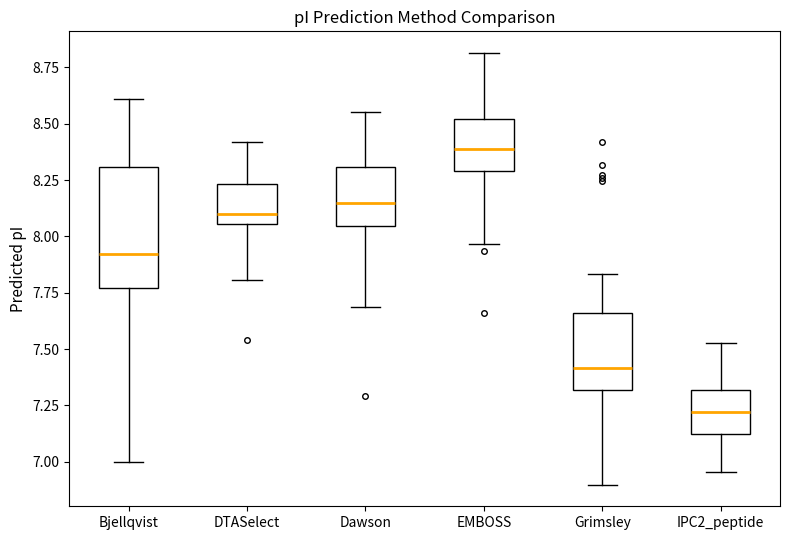

Which box's median line is the lowest?

IPC2_peptide